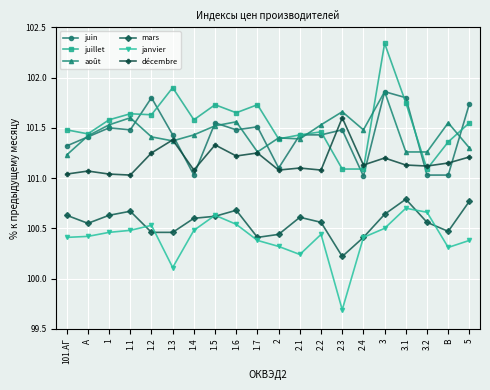

What is the total value across all series at 3.1?

607.4